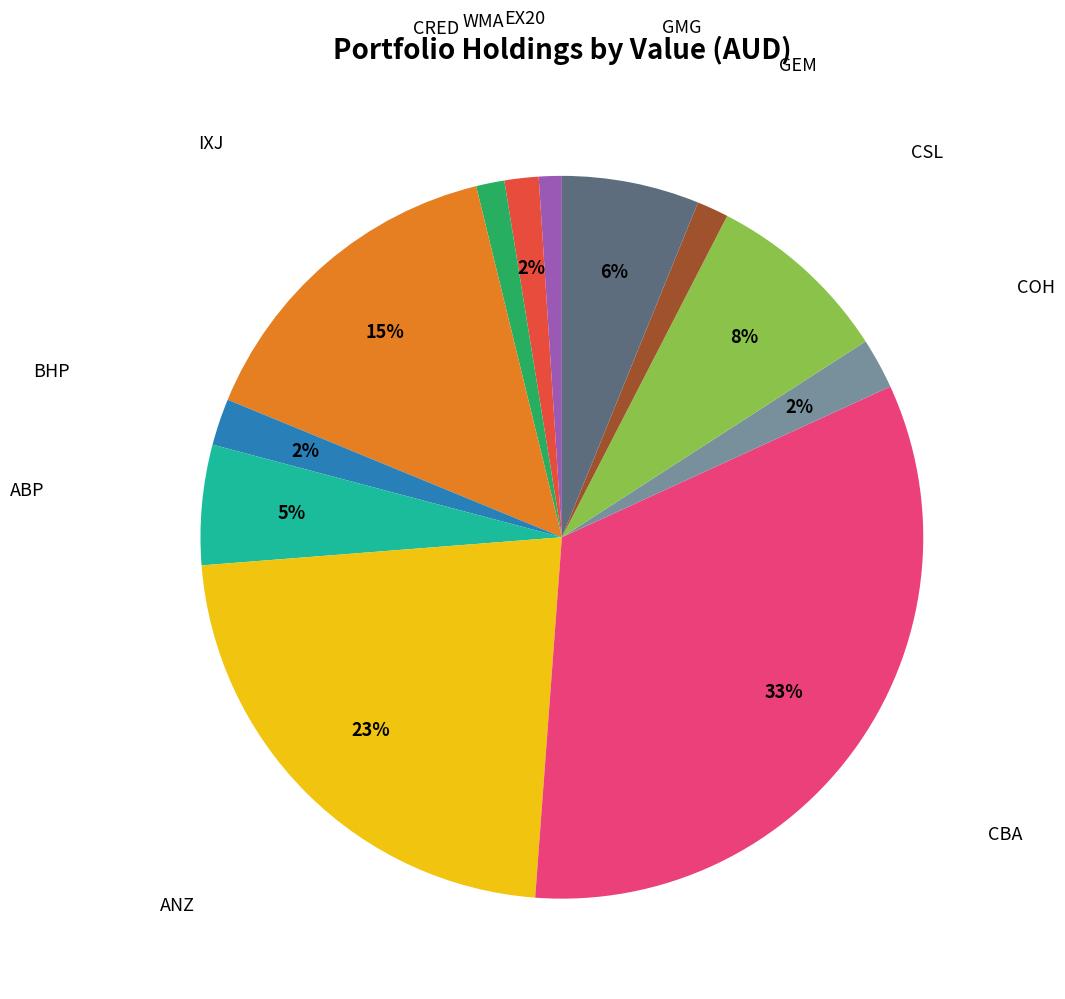

To the nearest percent, what is the difference between the largest and smallest slice percentages?

32%